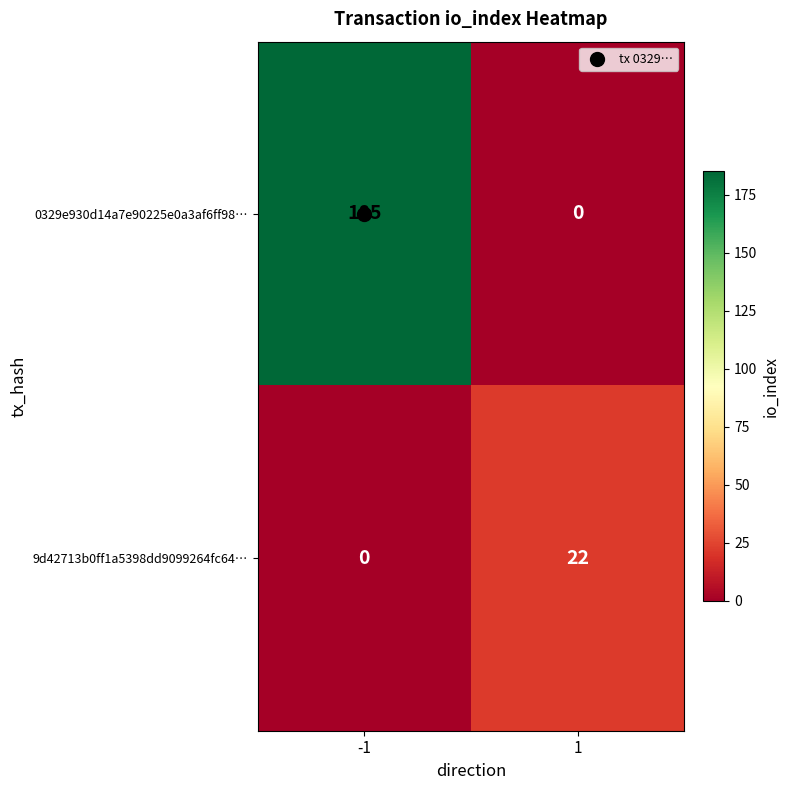

The 9d42713b0ff1a5398dd9099264fc64… series shows 0 at -1. True or false?

True